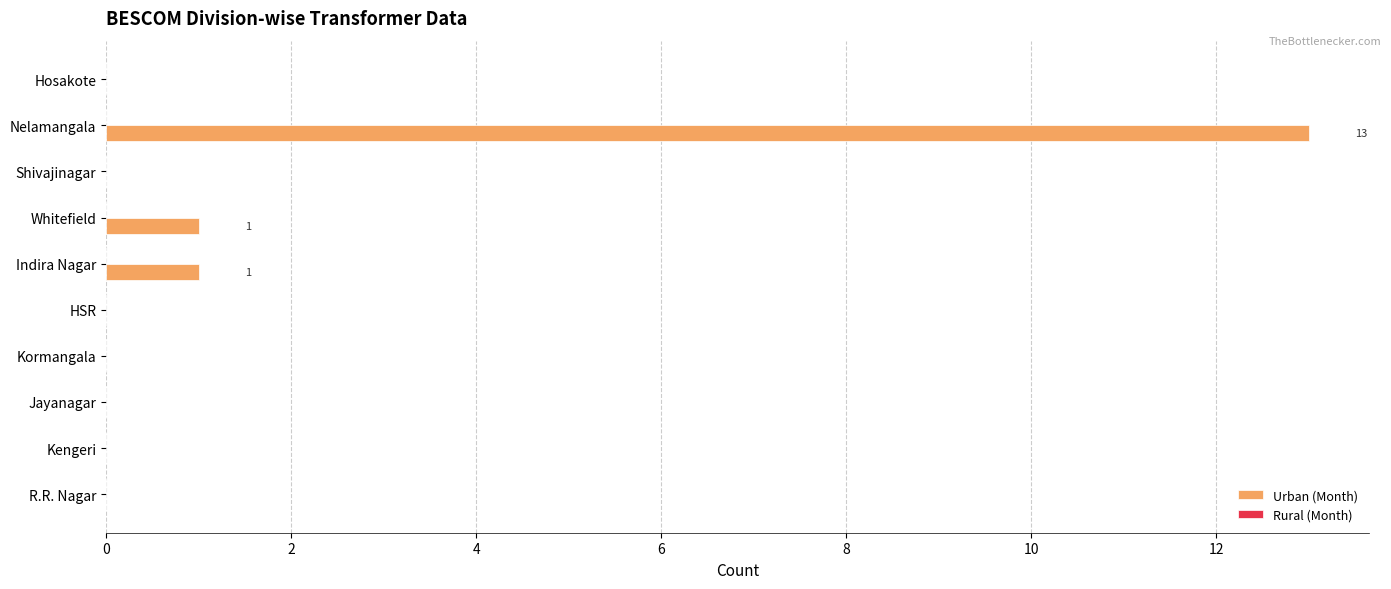

What is the change in value from Kengeri to Nelamangala?

+13